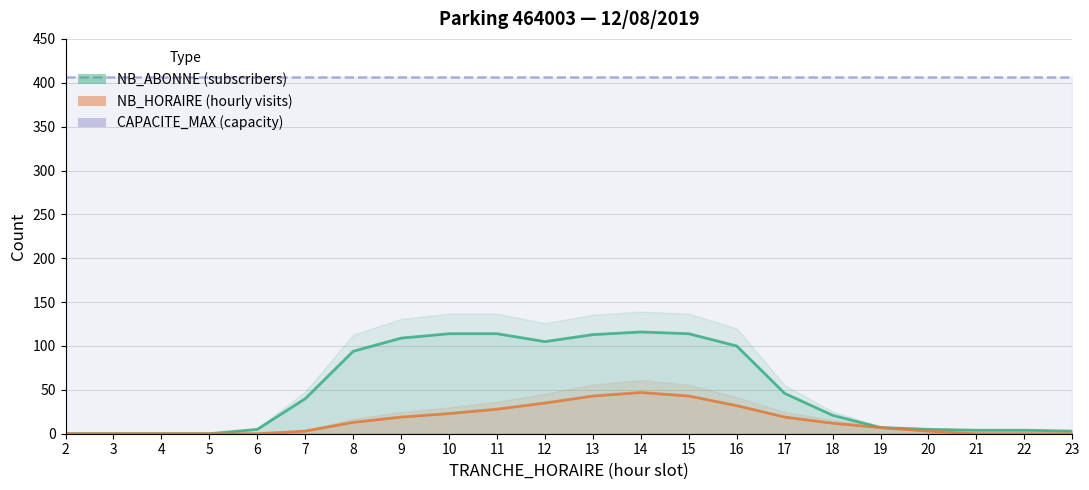

What is the highest value of the CAPACITE_MAX series?

406